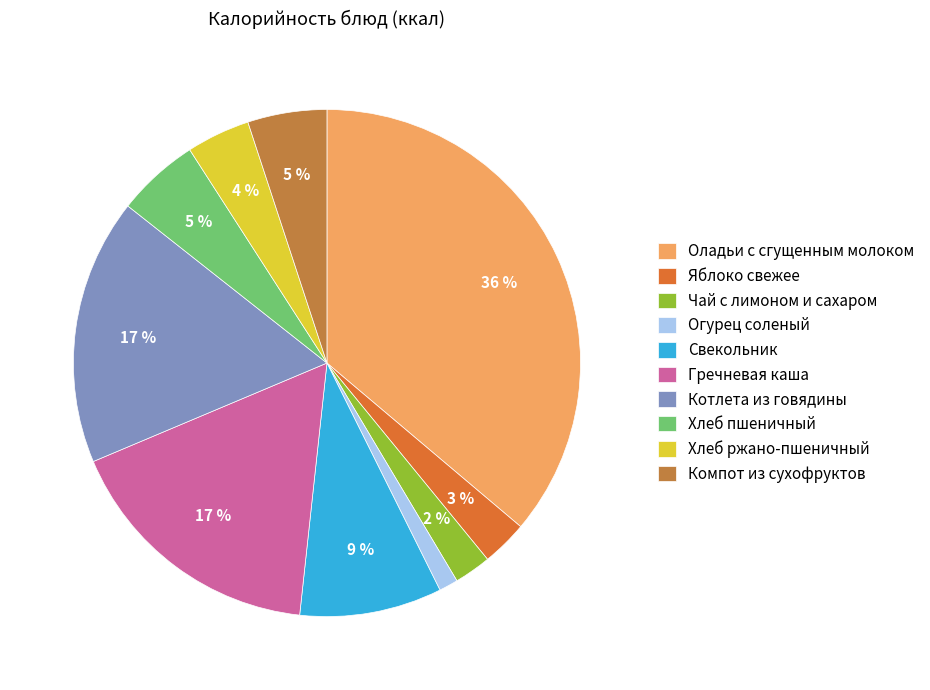

The Яблоко свежее slice represents 15% of the pie. True or false?

False